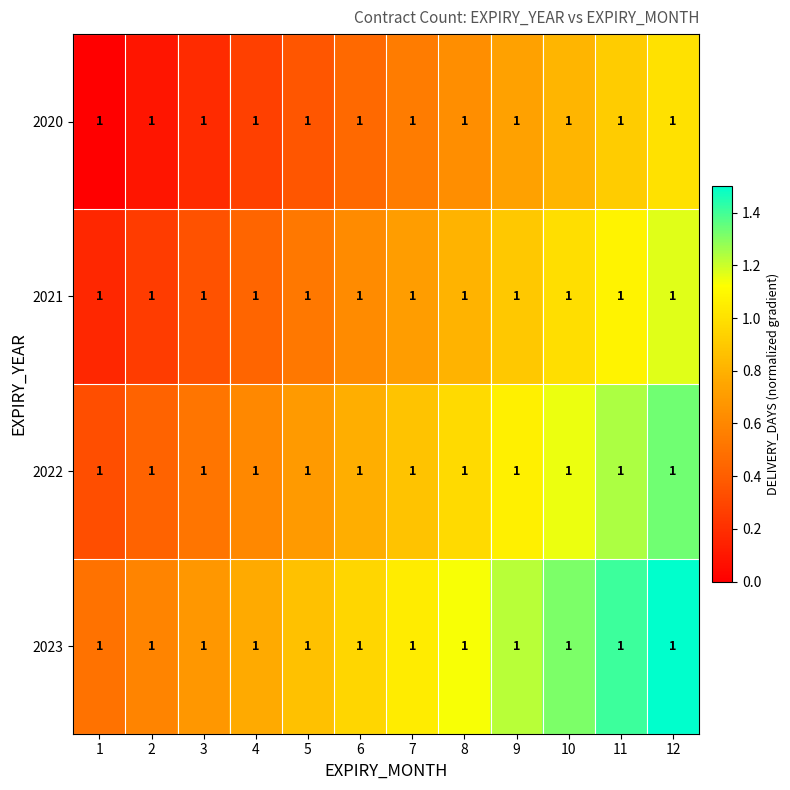

Rank the series by their maximum value, from highest to lowest.

2023, 2022, 2021, 2020